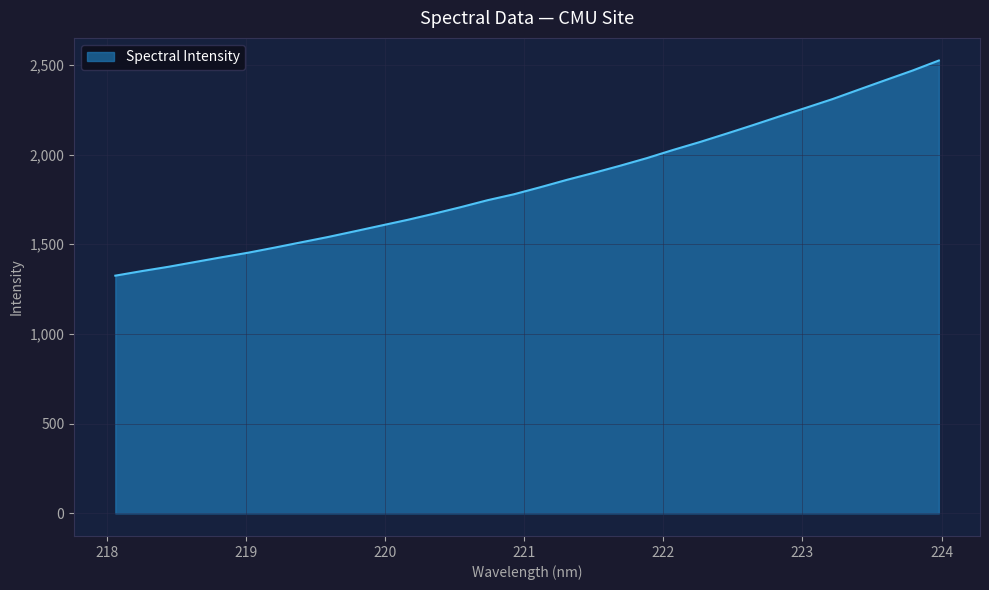

What is the minimum value shown in the chart?

1325.0